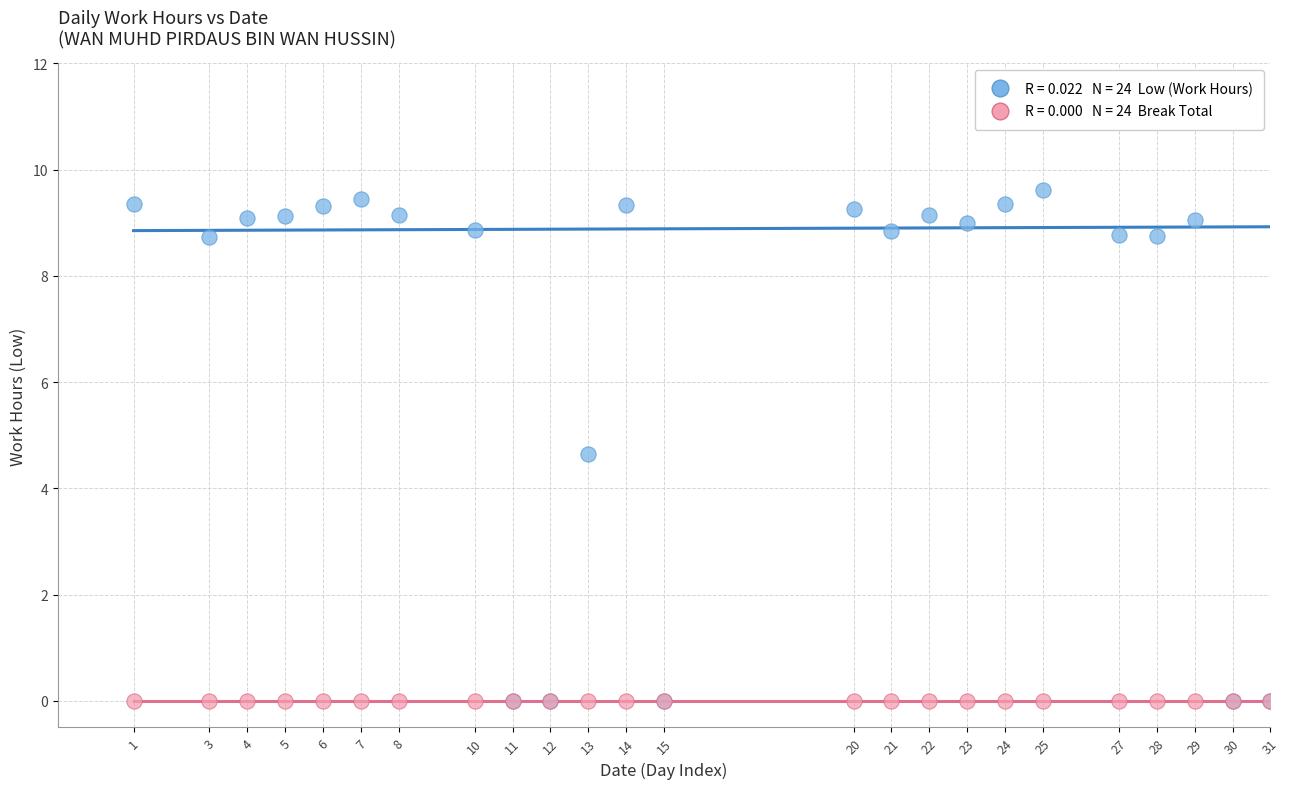

Across all series, what Y value is closest to 4?

4.7